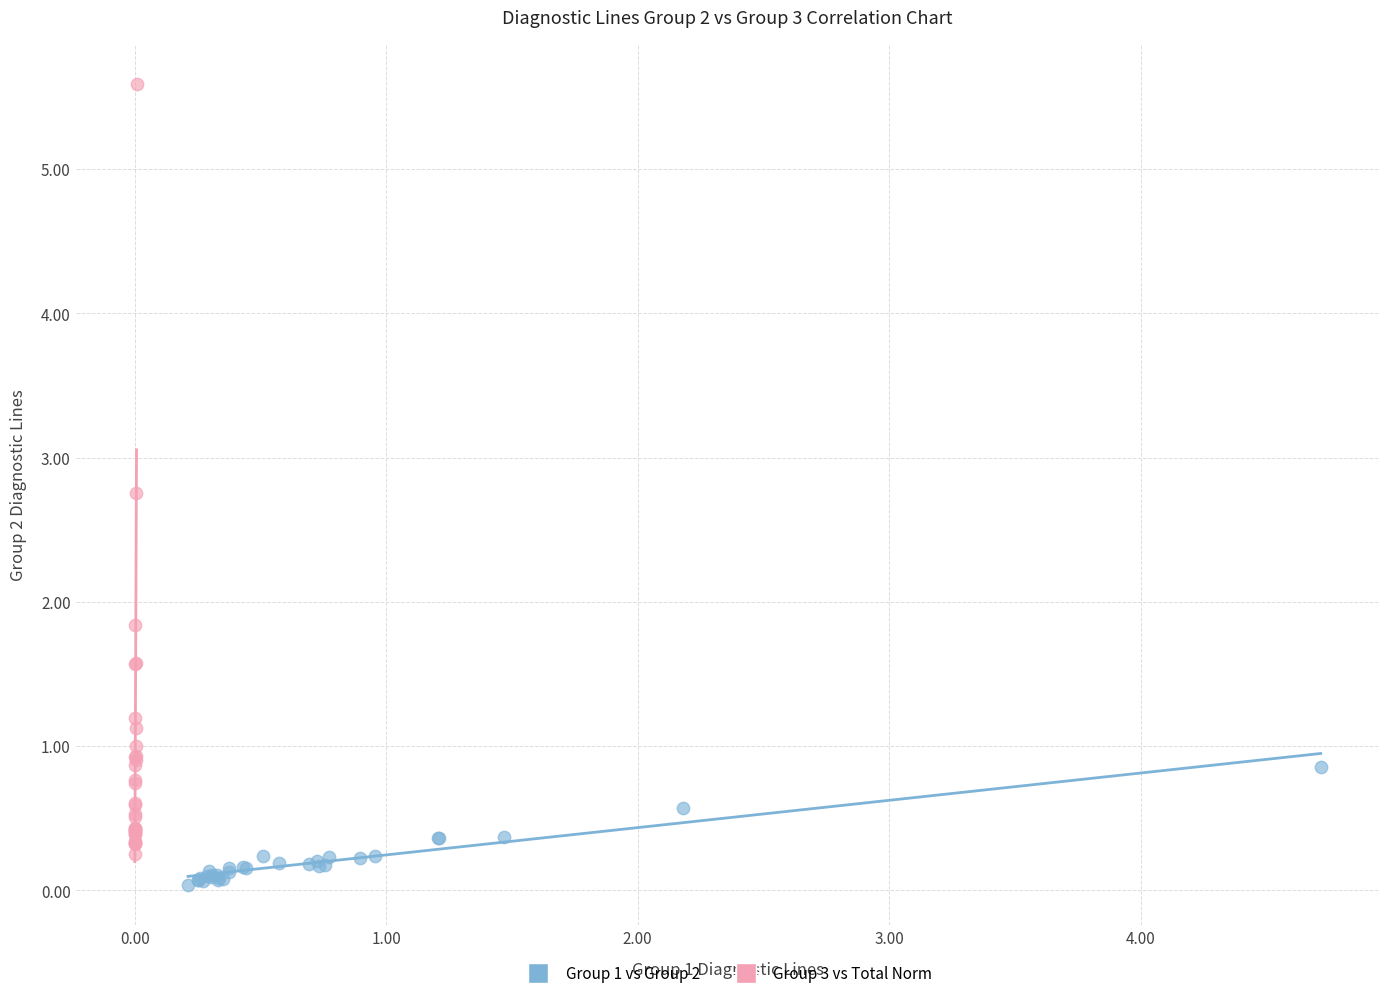

Which series contains the highest Y value?

Group 3 vs Total Norm